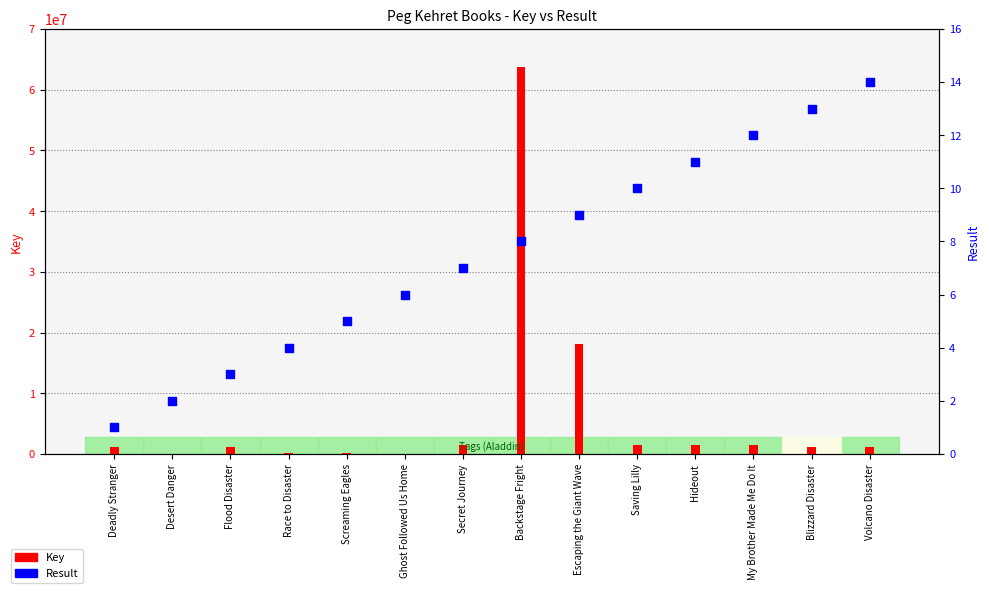

Which series has the widest spread of Y values?

Key